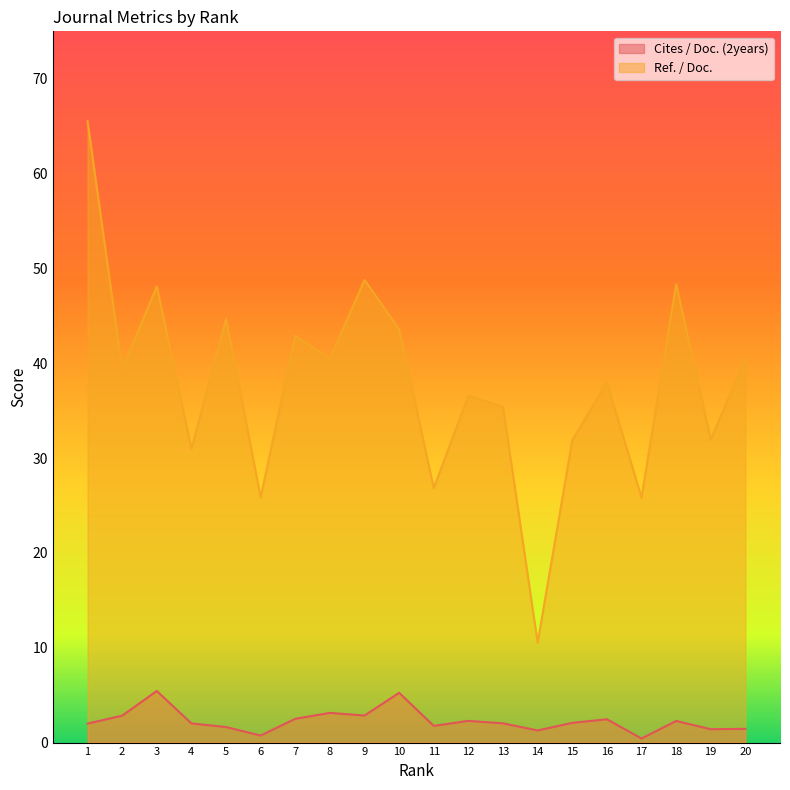

Which series has the widest spread of values?

Ref. / Doc.